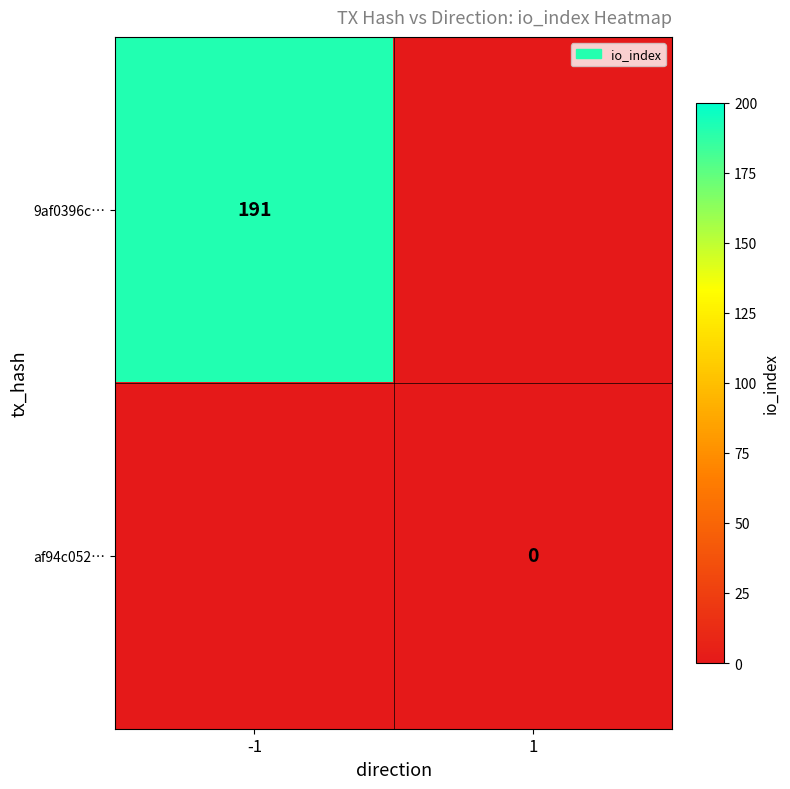

How many distinct data groups are displayed?

2